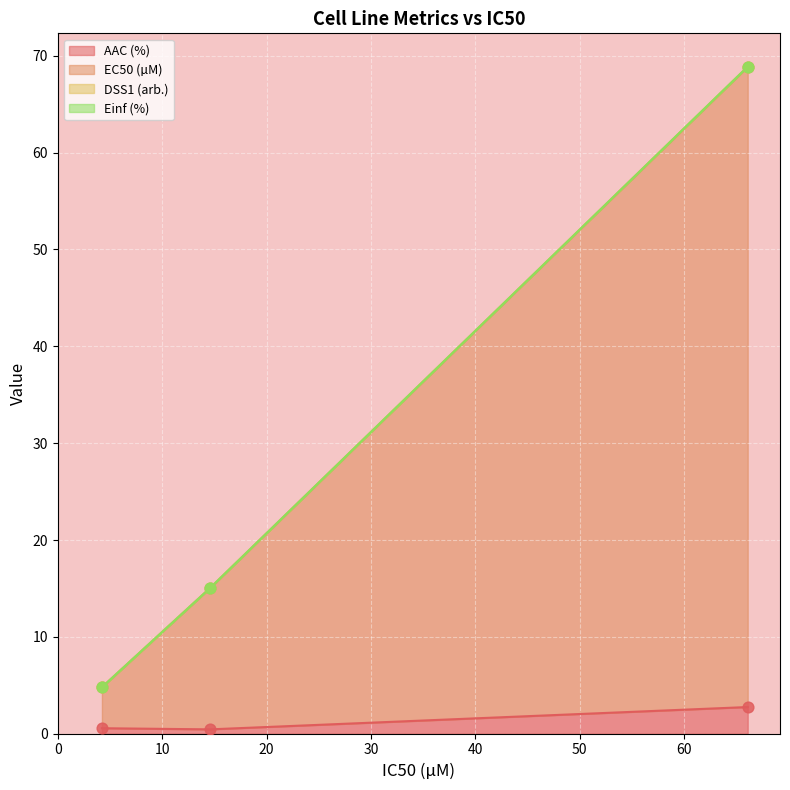

Which series contains the highest Y value?

EC50 (µM)